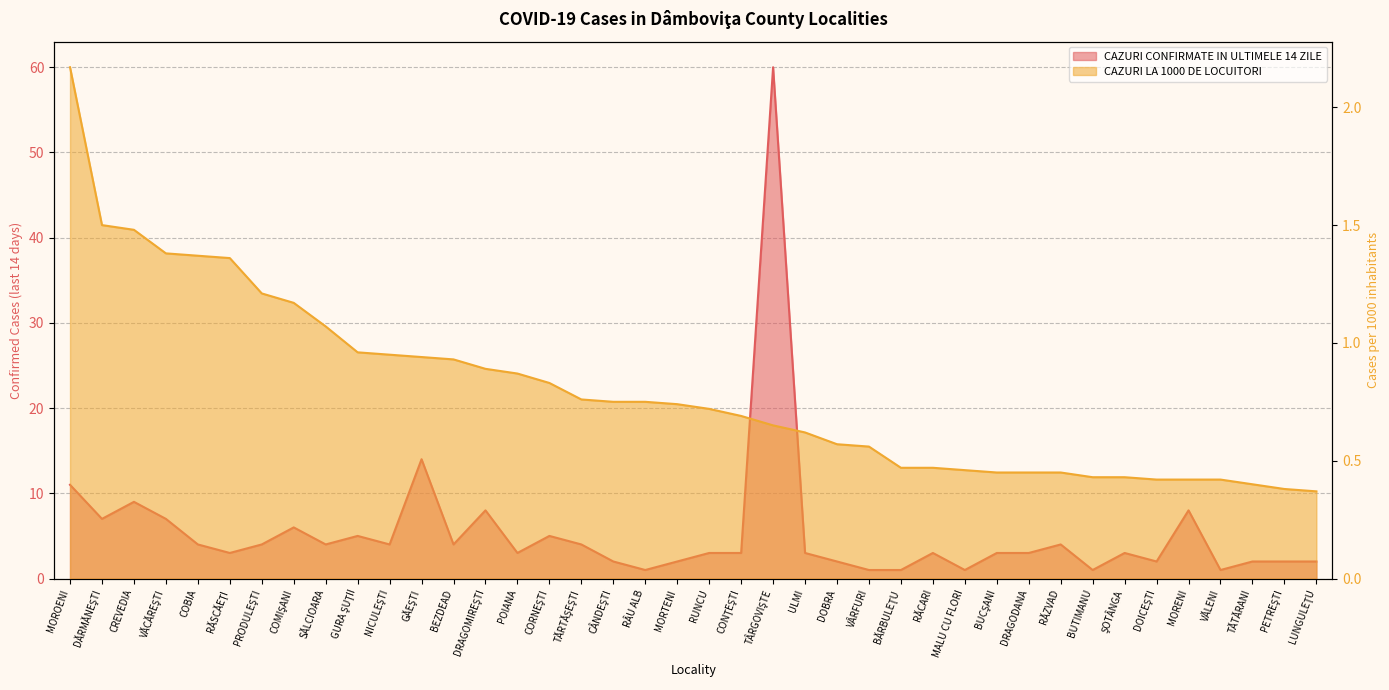

At how many categories does at least one series exceed 5?

9